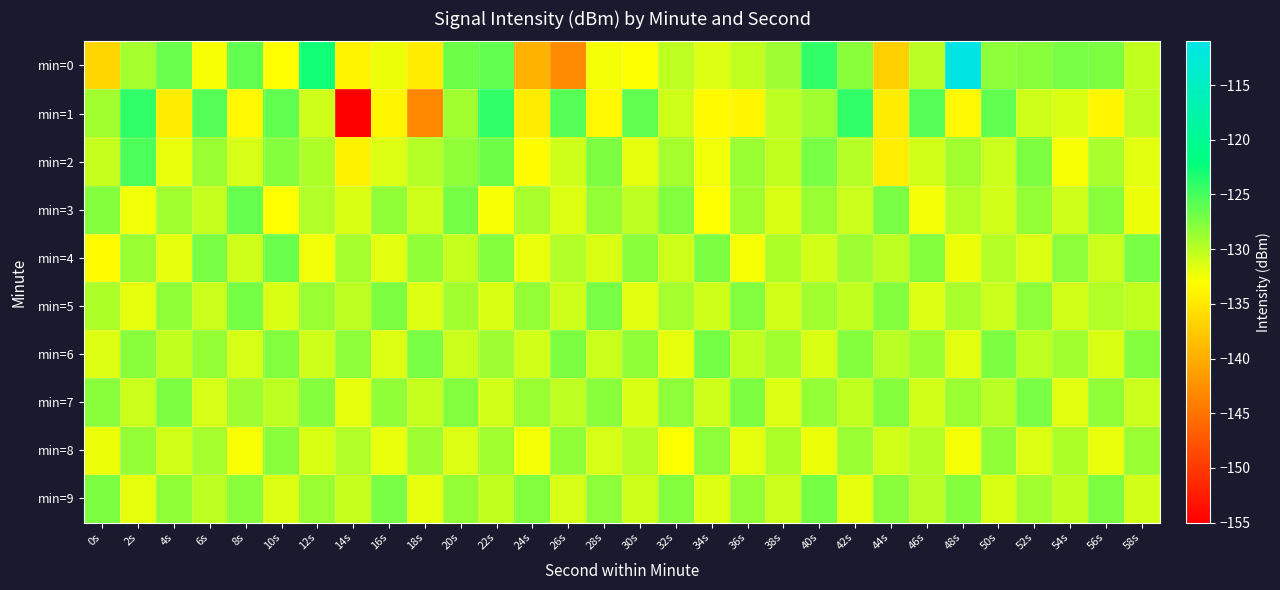

Reading left to right, what are all the values shown in this chart?

min=0: 0s=-136.5	2s=-129.2	4s=-126.6	6s=-132.8	8s=-126.2	10s=-133.1	12s=-122.9	14s=-133.9	16s=-132.2	18s=-134.7	20s=-126.7	22s=-126.2	24s=-139.7	26s=-142.9	28s=-132.6	30s=-132.9	32s=-130.1	34s=-131.6	36s=-130.3	38s=-128.8	40s=-124.1	42s=-127.9	44s=-137.1	46s=-130.0	48s=-111.2	50s=-128.0	52s=-128.0	54s=-127.2	56s=-127.5	58s=-130.3
min=1: 0s=-128.9	2s=-124.1	4s=-134.7	6s=-125.7	8s=-133.6	10s=-126.3	12s=-130.8	14s=-155.4	16s=-133.8	18s=-143.2	20s=-128.9	22s=-124.1	24s=-134.7	26s=-125.7	28s=-133.6	30s=-126.3	32s=-130.8	34s=-133.4	36s=-133.8	38s=-130.2	40s=-128.9	42s=-124.1	44s=-134.7	46s=-125.7	48s=-133.6	50s=-126.3	52s=-130.8	54s=-131.4	56s=-133.8	58s=-130.2
min=2: 0s=-130.5	2s=-125.3	4s=-132.1	6s=-128.7	8s=-131.2	10s=-127.8	12s=-129.4	14s=-134.1	16s=-131.6	18s=-129.9	20s=-128.3	22s=-126.7	24s=-133.2	26s=-130.8	28s=-127.5	30s=-131.9	32s=-129.1	34s=-132.4	36s=-128.6	38s=-130.3	40s=-127.2	42s=-129.8	44s=-134.5	46s=-131.1	48s=-128.9	50s=-130.6	52s=-127.4	54s=-132.8	56s=-129.3	58s=-131.7
min=3: 0s=-127.8	2s=-132.4	4s=-128.9	6s=-130.5	8s=-126.3	10s=-133.1	12s=-129.7	14s=-131.4	16s=-128.2	18s=-130.9	20s=-127.1	22s=-132.8	24s=-129.3	26s=-131.6	28s=-128.5	30s=-130.2	32s=-127.6	34s=-132.9	36s=-129.0	38s=-131.3	40s=-128.7	42s=-130.6	44s=-127.3	46s=-132.5	48s=-129.8	50s=-131.1	52s=-128.4	54s=-130.8	56s=-127.9	58s=-132.2
min=4: 0s=-133.2	2s=-128.6	4s=-131.9	6s=-127.3	8s=-130.8	10s=-126.5	12s=-132.4	14s=-129.1	16s=-131.7	18s=-128.3	20s=-130.5	22s=-127.8	24s=-132.1	26s=-129.6	28s=-131.3	30s=-128.0	32s=-130.9	34s=-127.5	36s=-132.7	38s=-129.4	40s=-131.0	42s=-128.8	44s=-130.2	46s=-127.7	48s=-132.3	50s=-129.9	52s=-131.6	54s=-128.1	56s=-130.7	58s=-127.2
min=5: 0s=-129.4	2s=-131.8	4s=-128.2	6s=-130.6	8s=-127.1	10s=-131.3	12s=-128.7	14s=-130.1	16s=-127.5	18s=-131.6	20s=-129.0	22s=-131.4	24s=-128.5	26s=-130.9	28s=-127.3	30s=-131.7	32s=-129.2	34s=-130.8	36s=-127.6	38s=-131.1	40s=-128.9	42s=-130.3	44s=-127.8	46s=-131.5	48s=-129.3	50s=-130.7	52s=-128.1	54s=-131.0	56s=-129.6	58s=-130.4
min=6: 0s=-131.6	2s=-127.9	4s=-130.3	6s=-128.5	8s=-131.2	10s=-127.6	12s=-130.9	14s=-128.1	16s=-131.5	18s=-127.3	20s=-130.7	22s=-128.8	24s=-131.1	26s=-127.4	28s=-130.6	30s=-128.3	32s=-131.9	34s=-127.1	36s=-130.4	38s=-129.0	40s=-131.3	42s=-127.7	44s=-130.0	46s=-128.6	48s=-131.7	50s=-127.5	52s=-130.2	54s=-128.9	56s=-131.4	58s=-127.8
min=7: 0s=-128.0	2s=-130.7	4s=-127.4	6s=-131.2	8s=-128.8	10s=-130.2	12s=-127.7	14s=-131.8	16s=-128.3	18s=-130.5	20s=-127.6	22s=-131.0	24s=-128.6	26s=-130.1	28s=-127.9	30s=-131.4	32s=-128.1	34s=-130.8	36s=-127.5	38s=-131.6	40s=-128.4	42s=-130.3	44s=-127.8	46s=-131.1	48s=-128.7	50s=-130.0	52s=-127.3	54s=-131.7	56s=-128.2	58s=-130.6
min=8: 0s=-132.3	2s=-128.5	4s=-131.0	6s=-129.2	8s=-132.7	10s=-128.0	12s=-131.4	14s=-129.6	16s=-132.1	18s=-128.8	20s=-131.6	22s=-129.0	24s=-132.5	26s=-128.3	28s=-131.2	30s=-129.8	32s=-132.9	34s=-128.1	36s=-131.8	38s=-129.4	40s=-132.2	42s=-128.7	44s=-131.1	46s=-129.9	48s=-132.6	50s=-128.2	52s=-131.5	54s=-129.5	56s=-132.0	58s=-128.6
min=9: 0s=-127.5	2s=-131.9	4s=-128.3	6s=-130.1	8s=-127.9	10s=-131.5	12s=-128.7	14s=-130.5	16s=-127.2	18s=-131.8	20s=-128.4	22s=-130.3	24s=-127.6	26s=-131.2	28s=-128.1	30s=-130.8	32s=-127.8	34s=-131.6	36s=-128.5	38s=-130.6	40s=-127.1	42s=-131.9	44s=-128.0	46s=-130.0	48s=-127.7	50s=-131.3	52s=-128.9	54s=-130.4	56s=-127.4	58s=-131.1